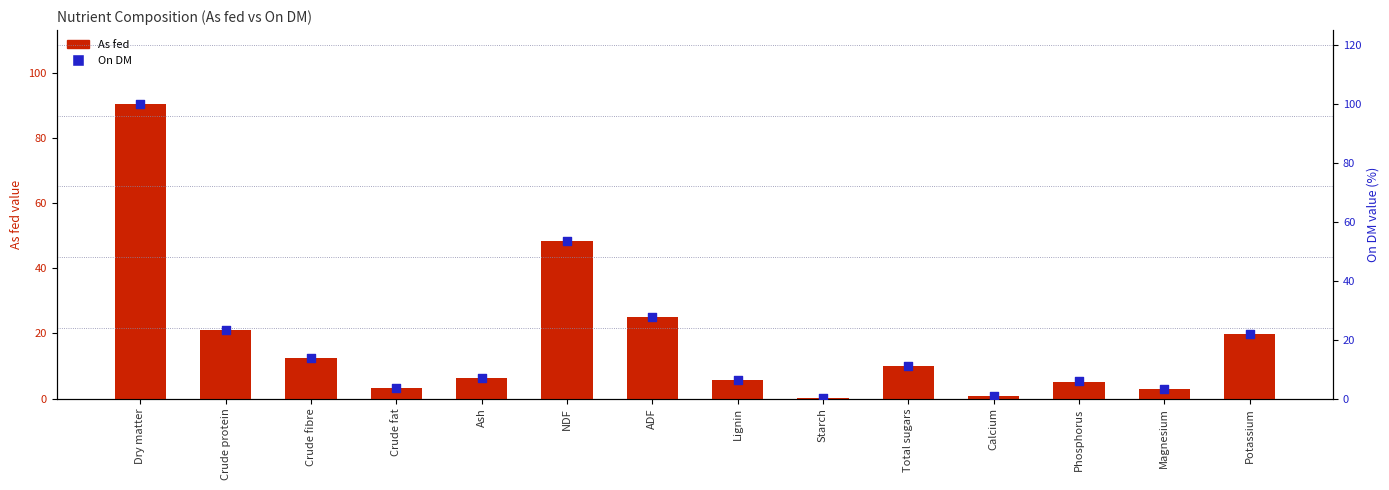

What is the total value across all series at Crude fat?

6.8